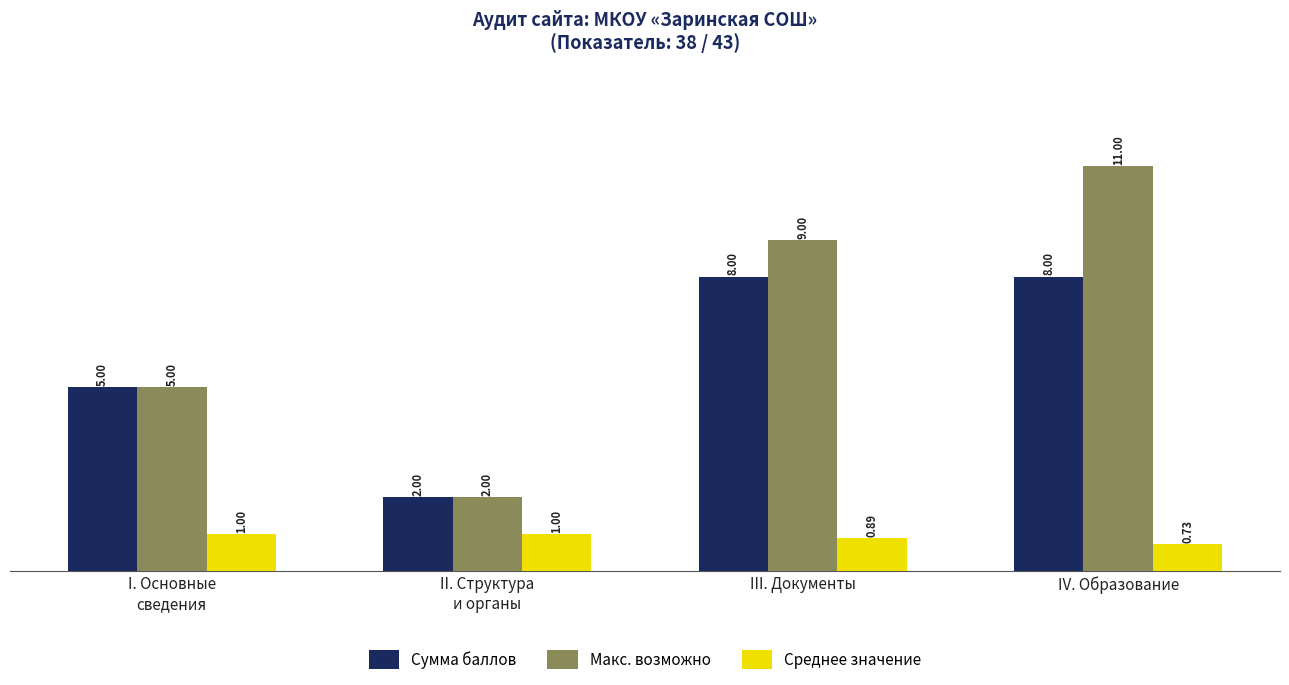

True or false: Сумма баллов has a value of 8.0 at III. Документы.

True